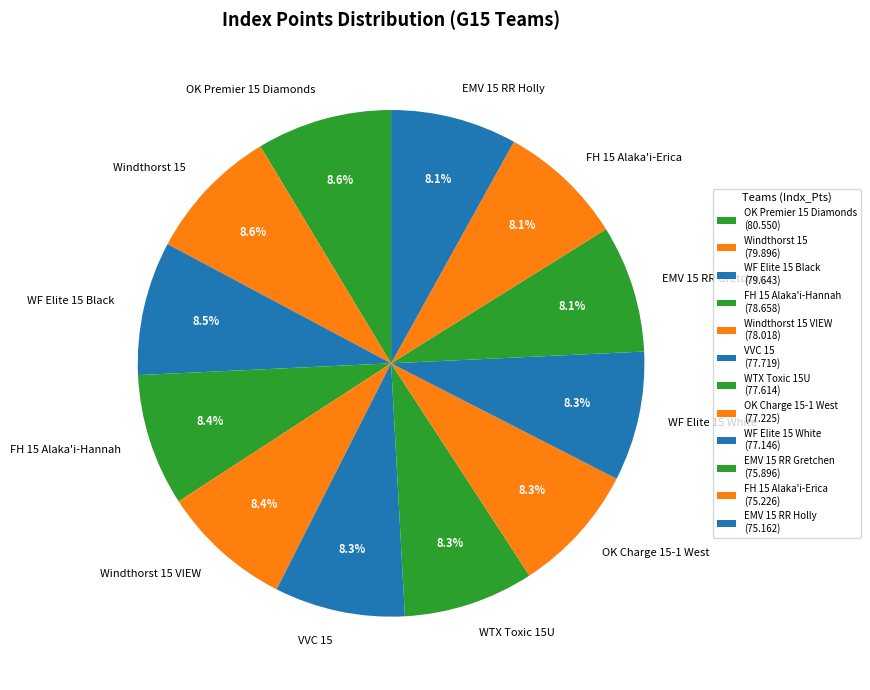

To the nearest percent, what portion does EMV 15 RR Gretchen represent?

8%